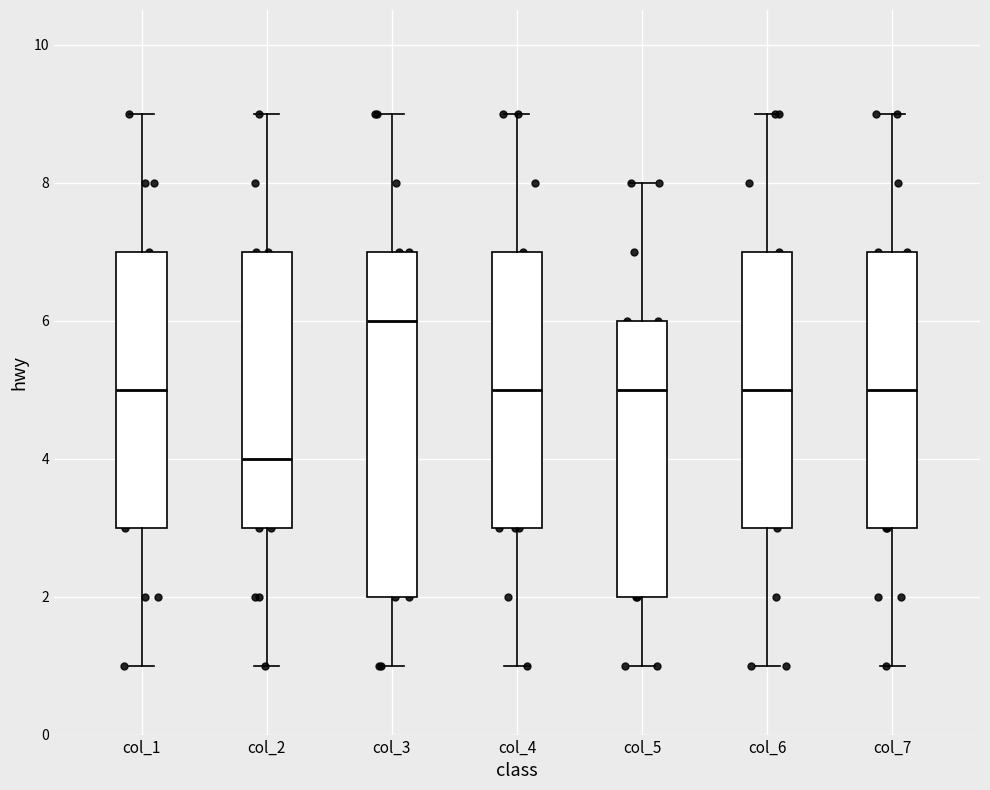

Reading left to right, transcribe this box plot: for each box, give where its median line is, the range the box spans, and where its two whiskers end, as read against the y-axis. The values are not printed on the chart, so give them approximately, as read against the axis.

col_1: median 5, box 3 to 7, whiskers 1 to 9
col_2: median 4, box 3 to 7, whiskers 1 to 9
col_3: median 6, box 2 to 7, whiskers 1 to 9
col_4: median 5, box 3 to 7, whiskers 1 to 9
col_5: median 5, box 2 to 6, whiskers 1 to 8
col_6: median 5, box 3 to 7, whiskers 1 to 9
col_7: median 5, box 3 to 7, whiskers 1 to 9